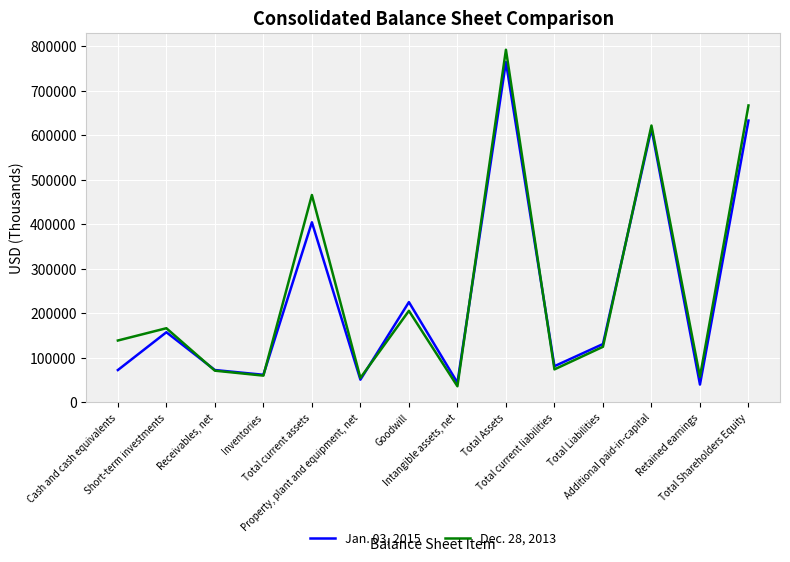

What is the highest value of the Dec. 28, 2013 series?

791707